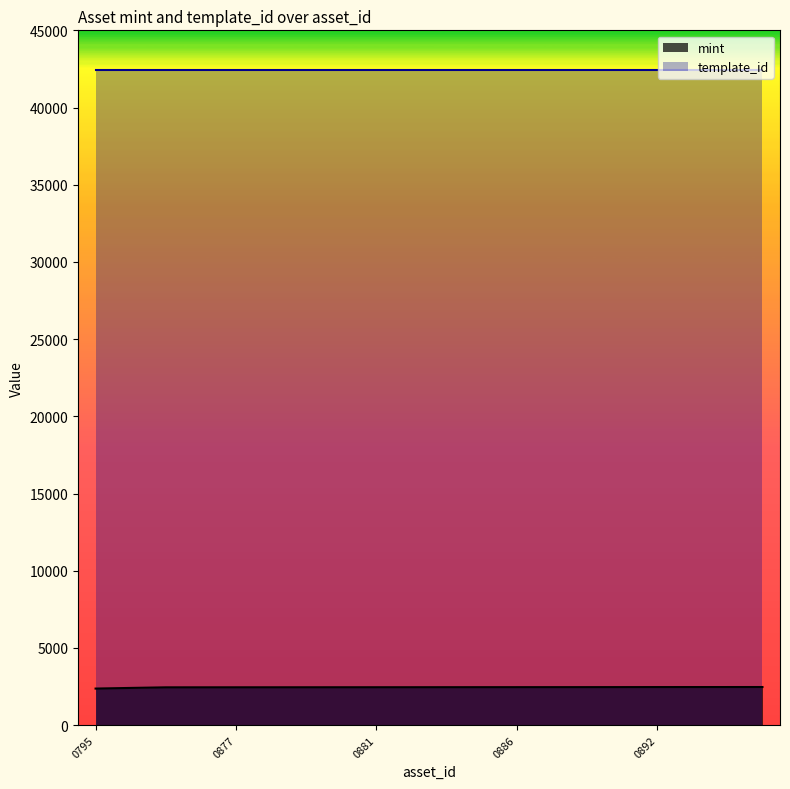

What is the spread (max minus min) of values at 0892?

39954